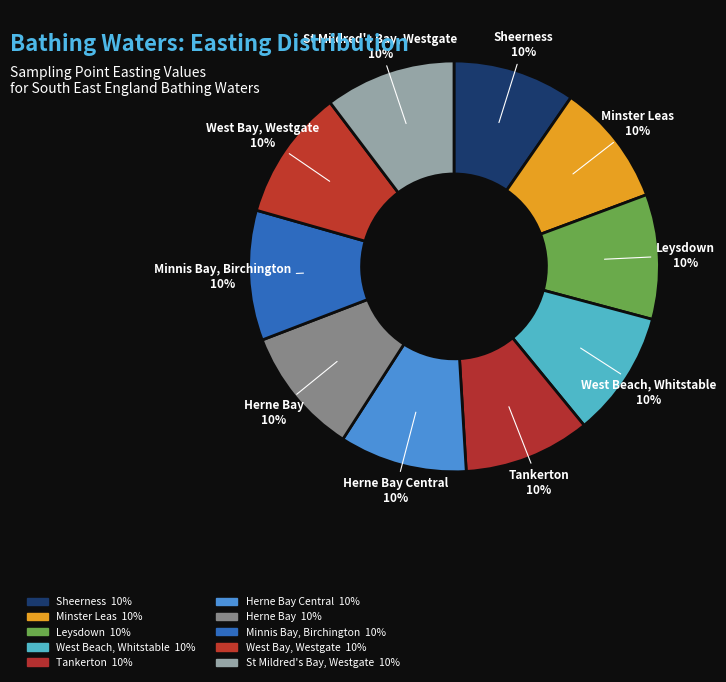

What percentage is the West Bay, Westgate slice, to the nearest percent?

10%